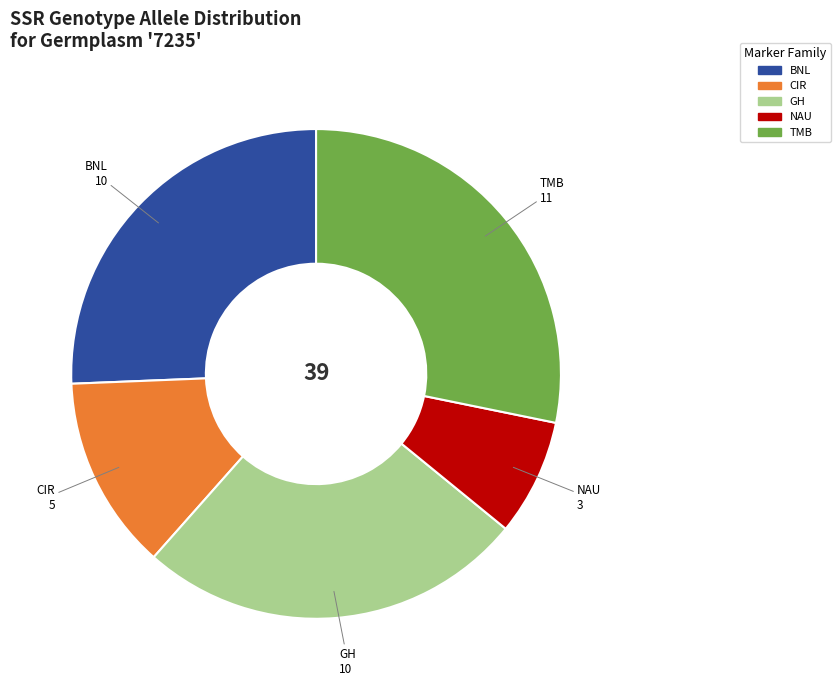

Does any single category account for the majority?

No